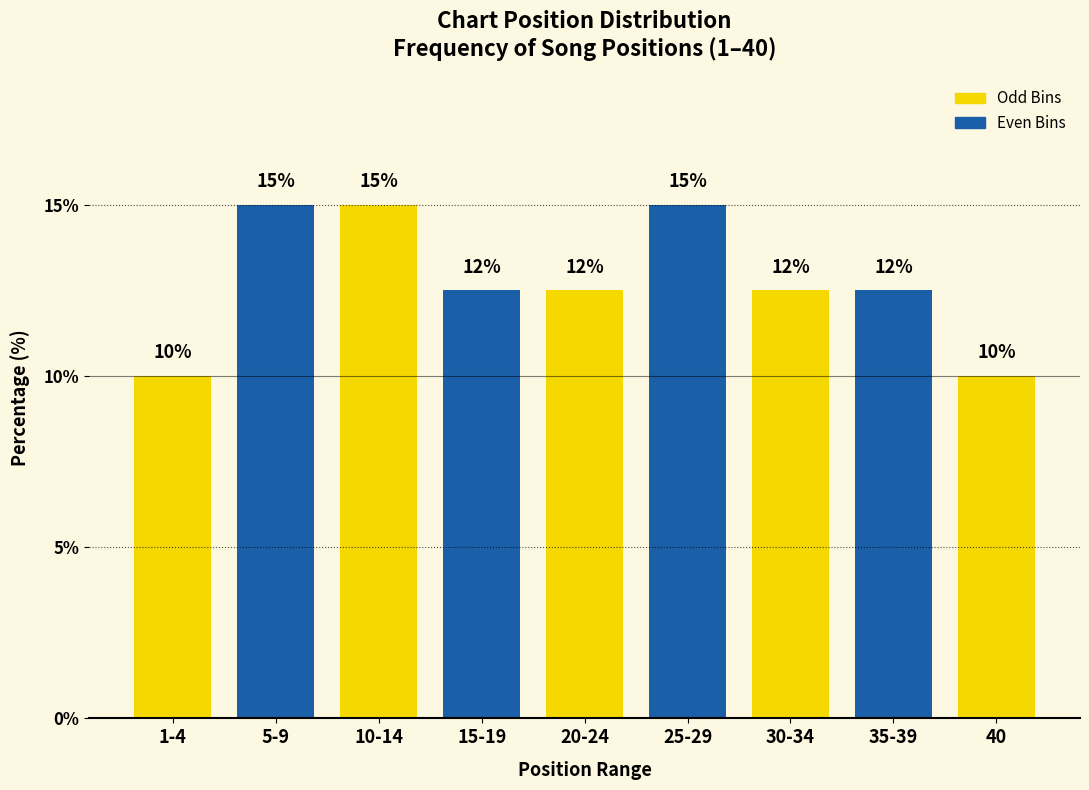

What is the label of the 2nd bar from the left?

5-9